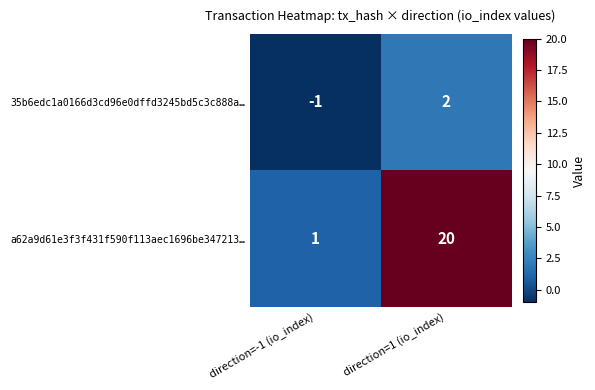

At how many categories does at least one series exceed 0?

2